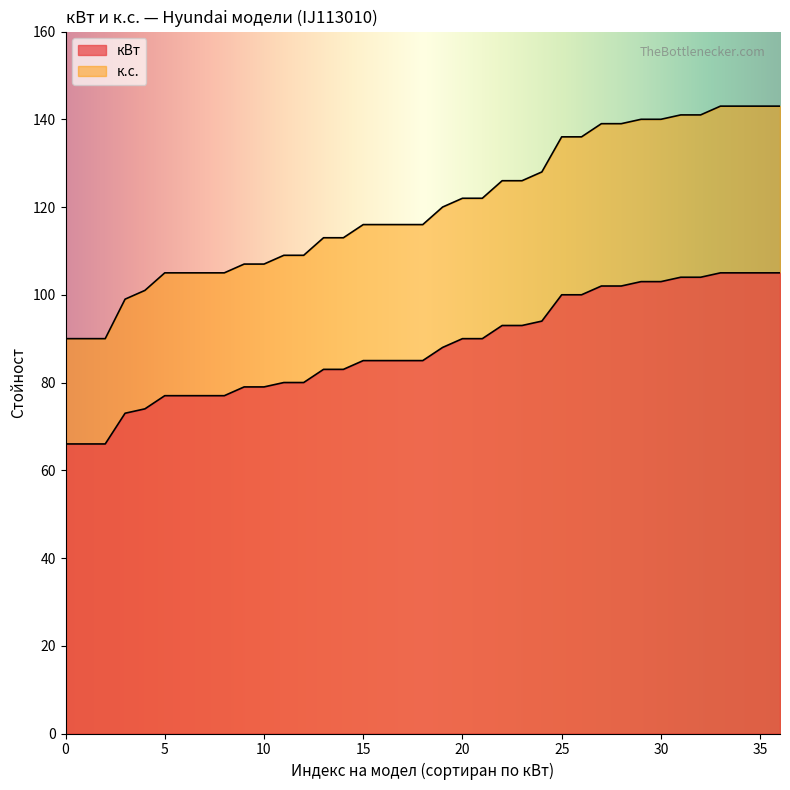

What is the difference between the maximum and minimum values in the к.с. series?

53